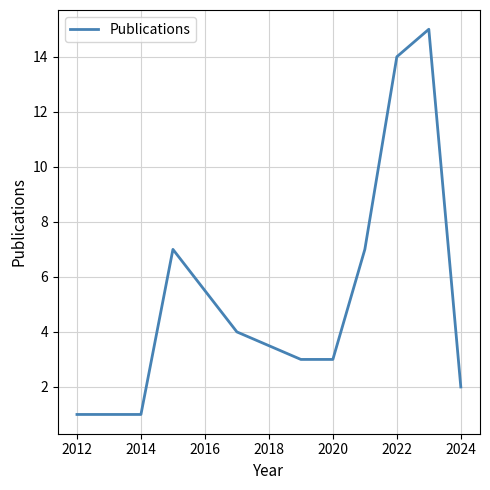

What is the maximum value shown in the chart?

15